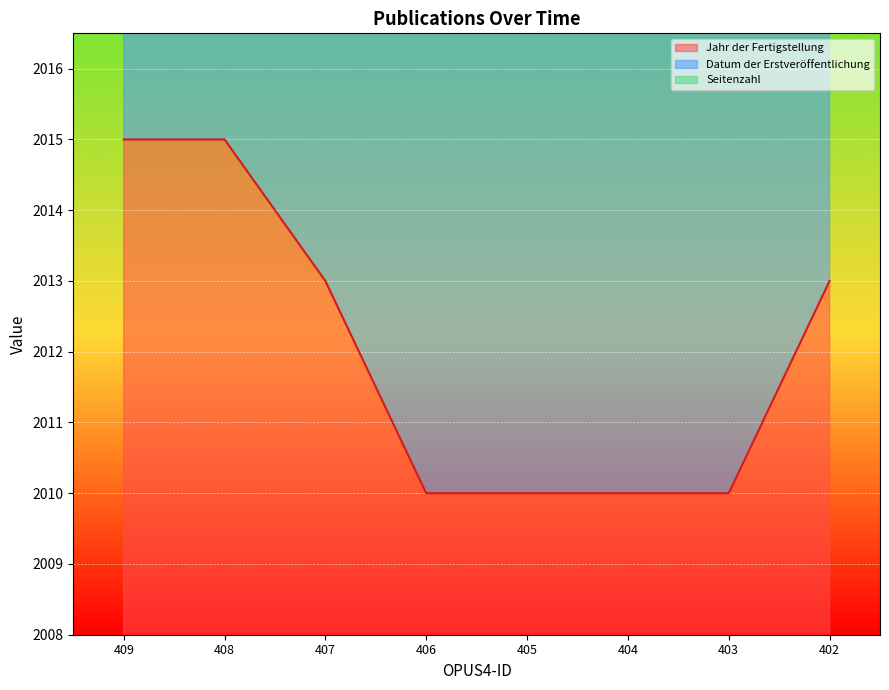

What is the average value of the Datum der Erstveröffentlichung series?

4024